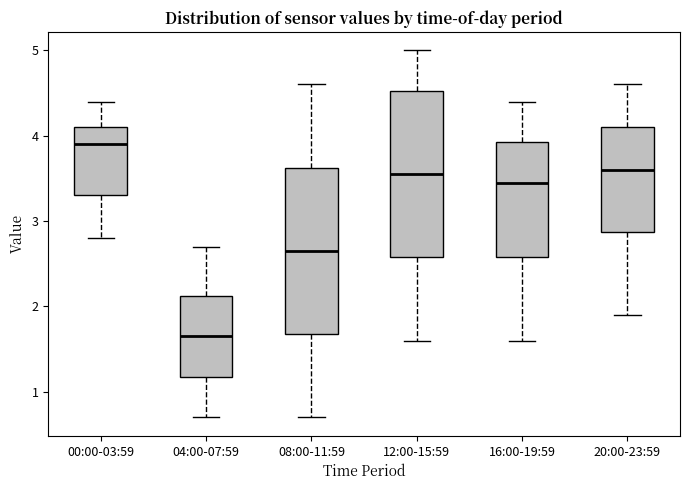

Reading left to right, read every box against the y-axis: the position of its median line, the range the box covers, and the ends of its whiskers. The values are not printed on the chart, so give them approximately, as read against the axis.

00:00-03:59: median 3.9, box 3.3 to 4.1, whiskers 2.8 to 4.4
04:00-07:59: median 1.7, box 1.2 to 2.1, whiskers 0.7 to 2.7
08:00-11:59: median 2.7, box 1.7 to 3.6, whiskers 0.7 to 4.6
12:00-15:59: median 3.6, box 2.6 to 4.5, whiskers 1.6 to 5.0
16:00-19:59: median 3.5, box 2.6 to 3.9, whiskers 1.6 to 4.4
20:00-23:59: median 3.6, box 2.9 to 4.1, whiskers 1.9 to 4.6